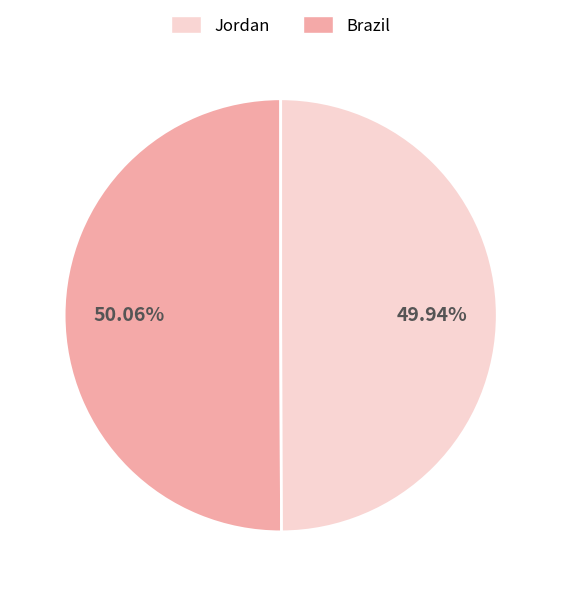

Is there any slice that represents more than half of the pie?

Yes